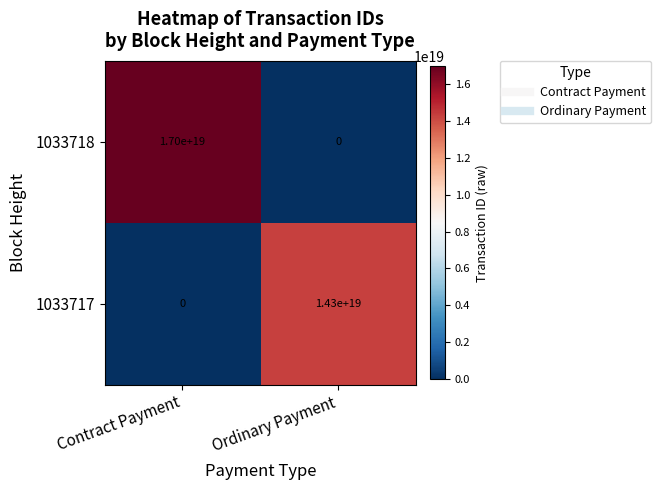

Which series has the largest range (max minus min)?

1033718